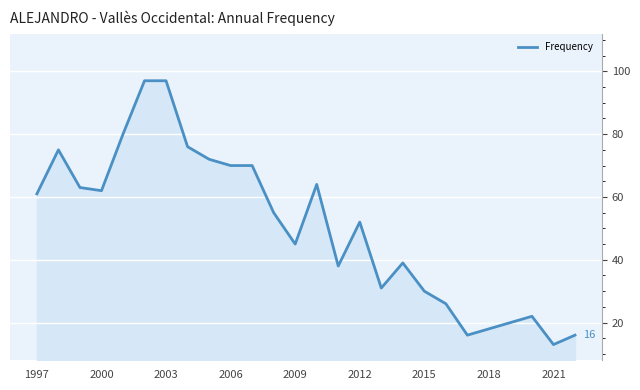

True or false: the data has more than 1 interior local peaks.

True